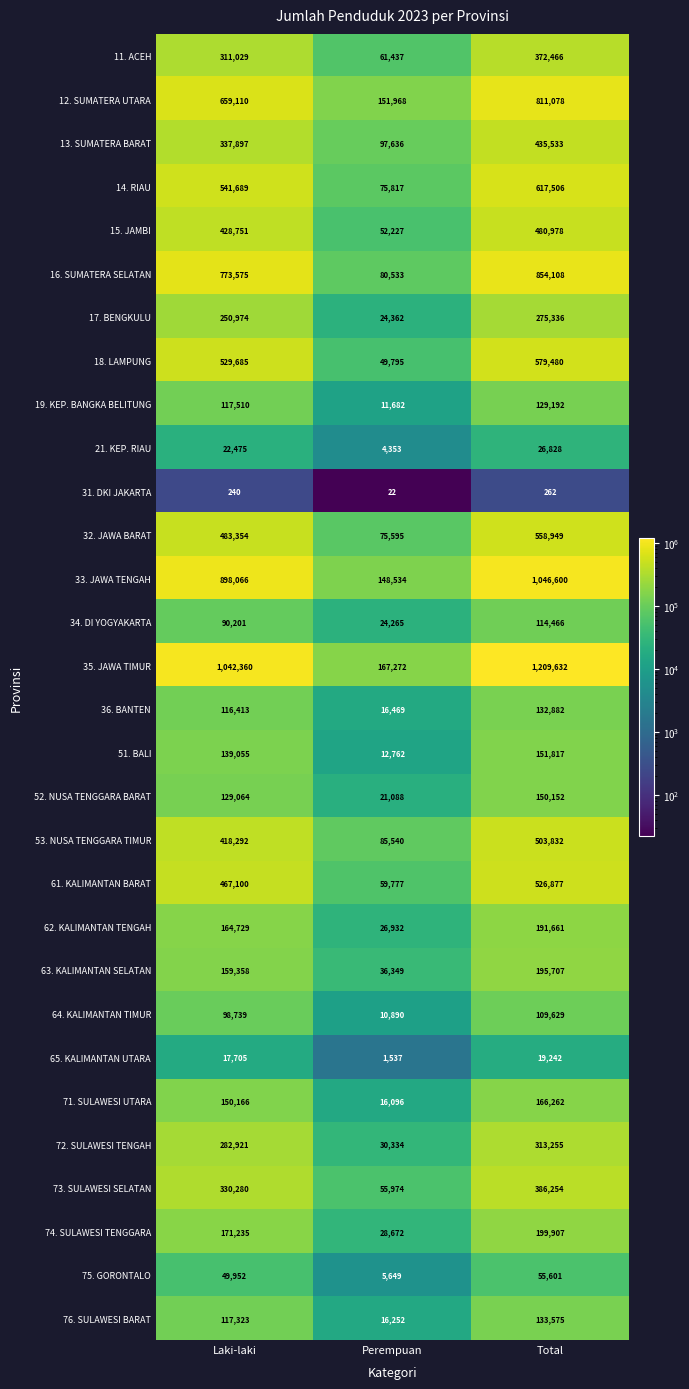

At which label does 65. KALIMANTAN UTARA reach its peak?

Total